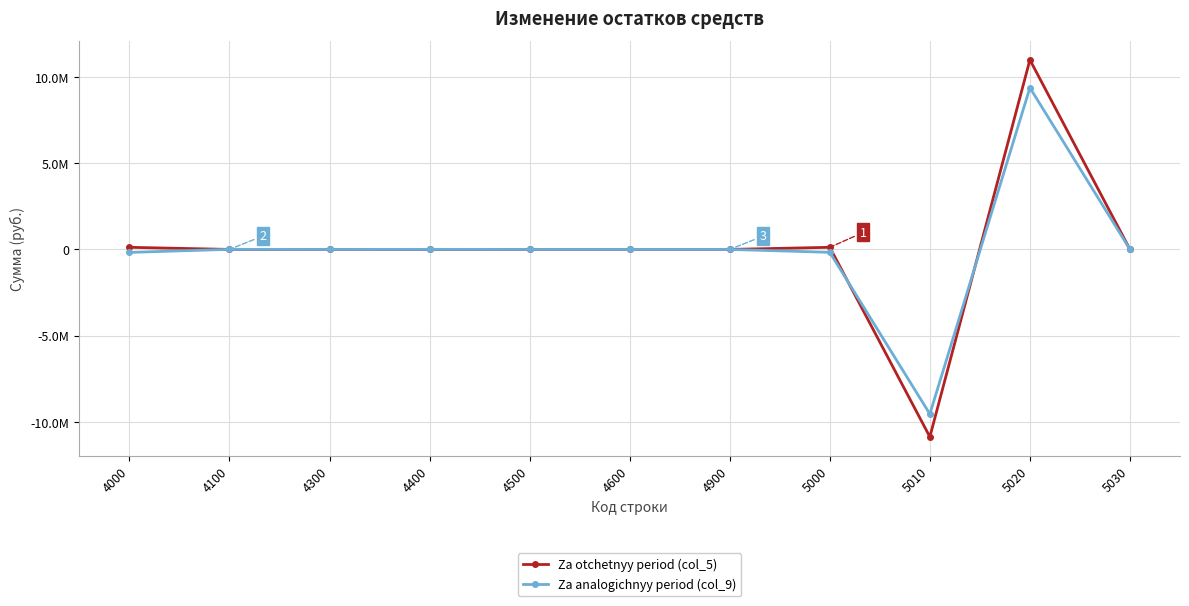

Reading left to right, what are all the values shown in this chart?

Za otchetnyy period (col_5): 4000=123197.4	4100=0.0	4300=0.0	4400=0.0	4500=0.0	4600=0.0	4900=0.0	5000=123197.4	5010=-10867296.9	5020=10990494.4	5030=0.0
Za analogichnyy period (col_9): 4000=-172516.7	4100=4782.7	4300=0.0	4400=4782.7	4500=0.0	4600=0.0	4900=0.0	5000=-167734.0	5010=-9541706.6	5020=9373972.6	5030=0.0